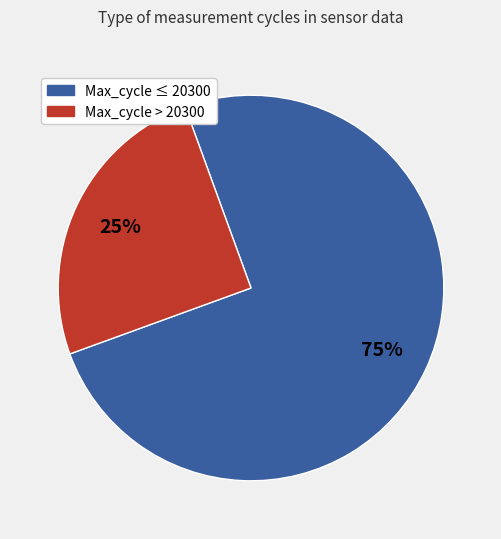

Which slice is the largest?

Max_cycle ≤ 20300